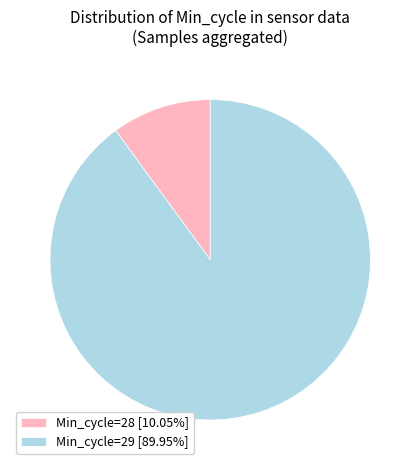

How many slices are in this pie chart?

2